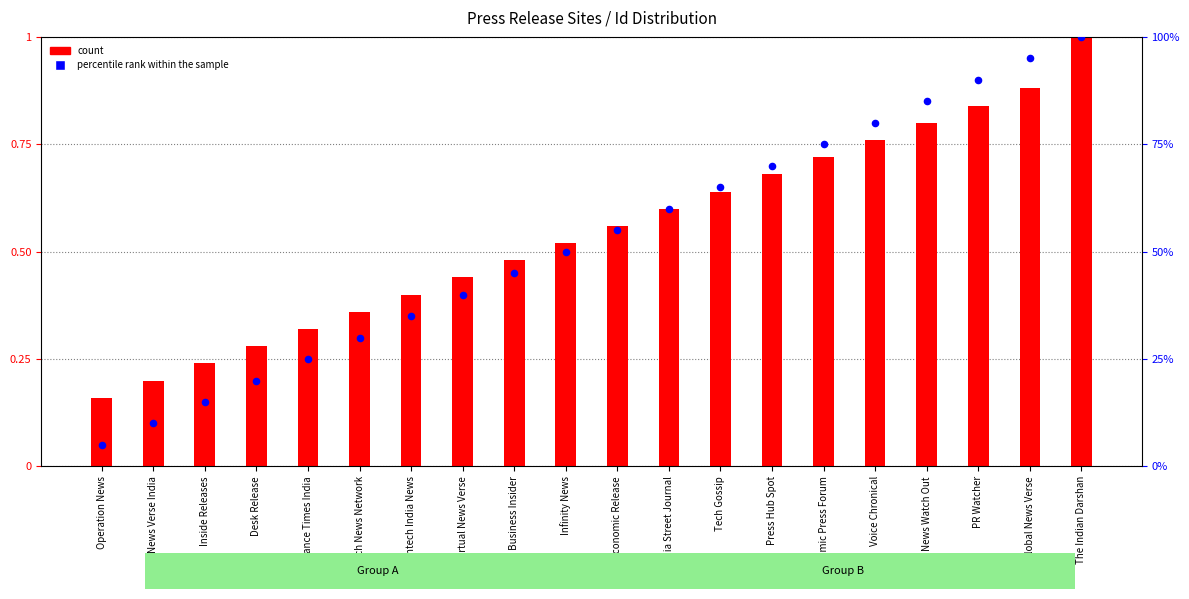

Which series has the widest spread of Y values?

percentile rank within the sample